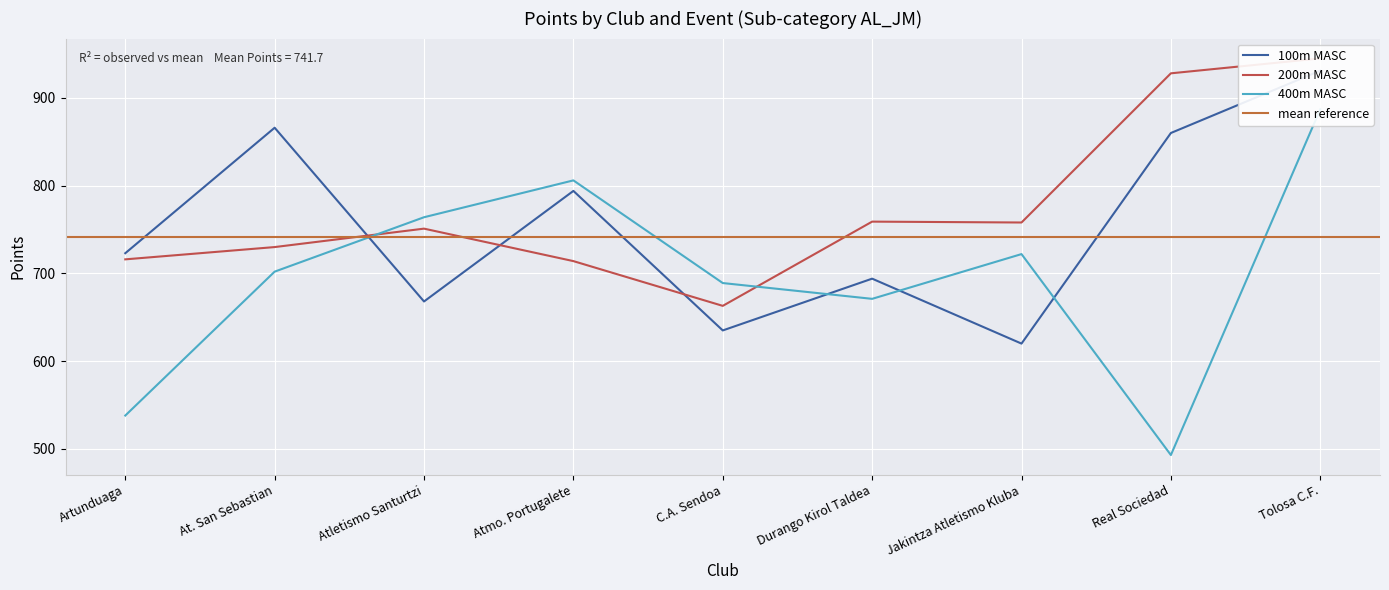

What is the difference between the maximum and second lowest values in the 400m MASC series?

349